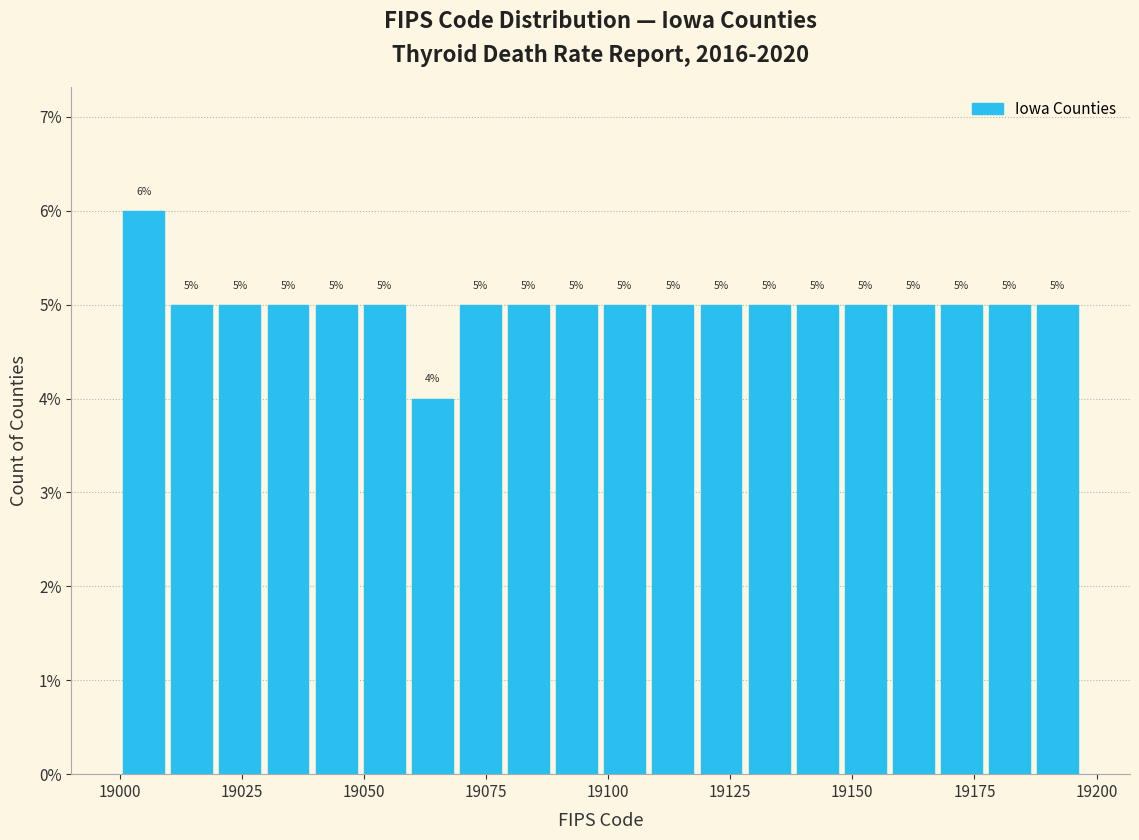

Read against the x-axis, roughly where is the centre of the tallest bar?

19005